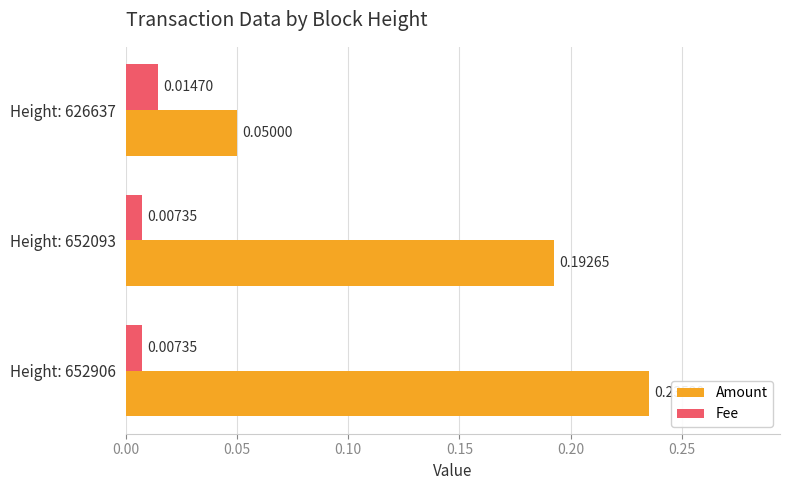

Which series has the largest total across all categories?

Amount